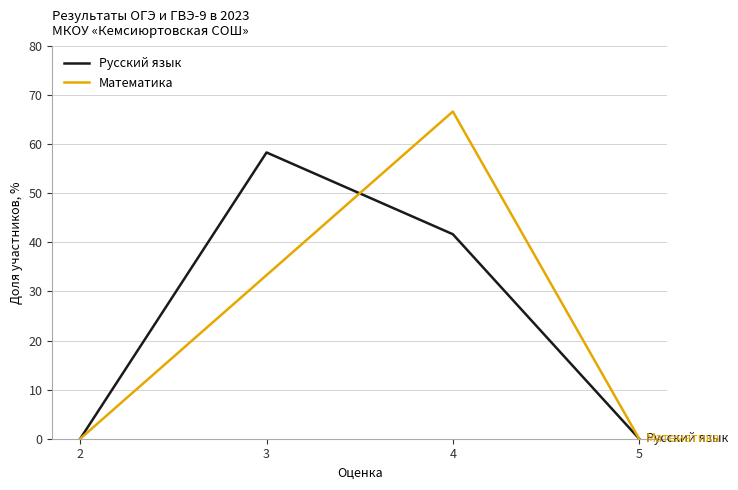

Reading left to right, list all the values displayed in this chart.

Русский язык: 0.0	58.3	41.7	0.0
Математика: 0.0	33.3	66.7	0.0